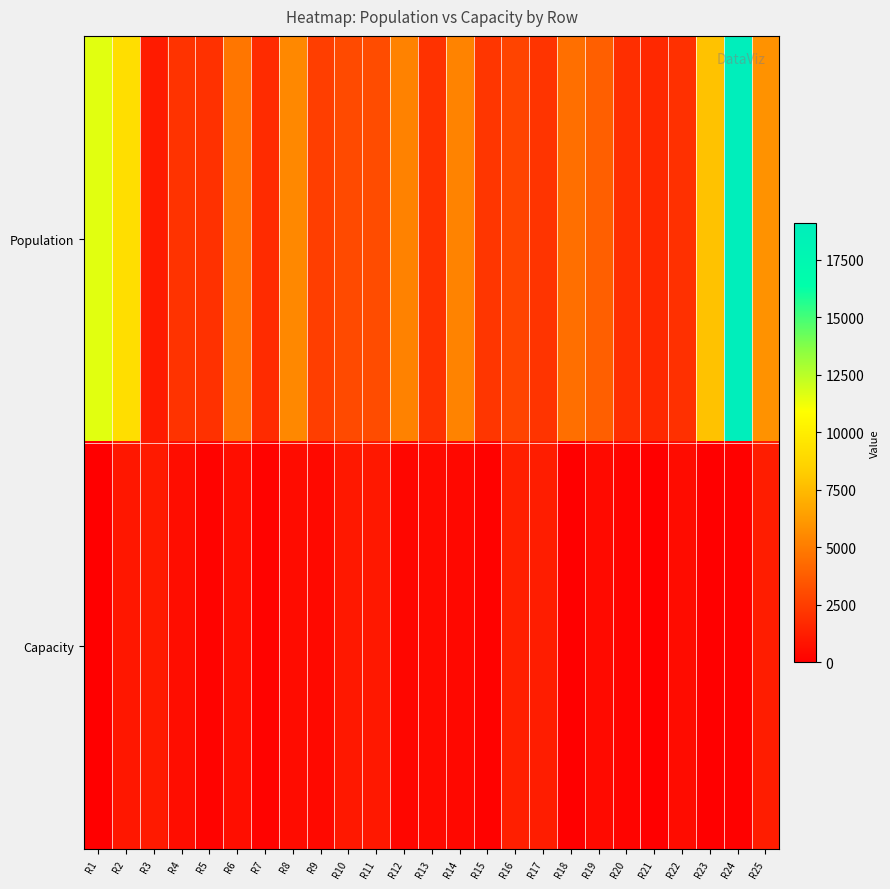

Which series has the widest spread of values?

Population